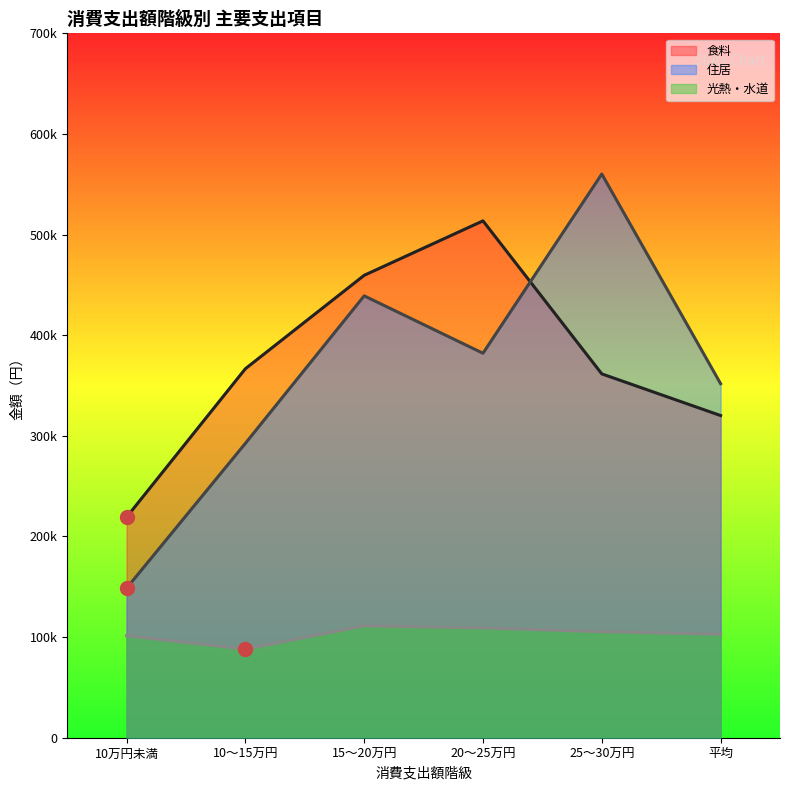

What are all the series names shown in the legend?

食料, 住居, 光熱・水道